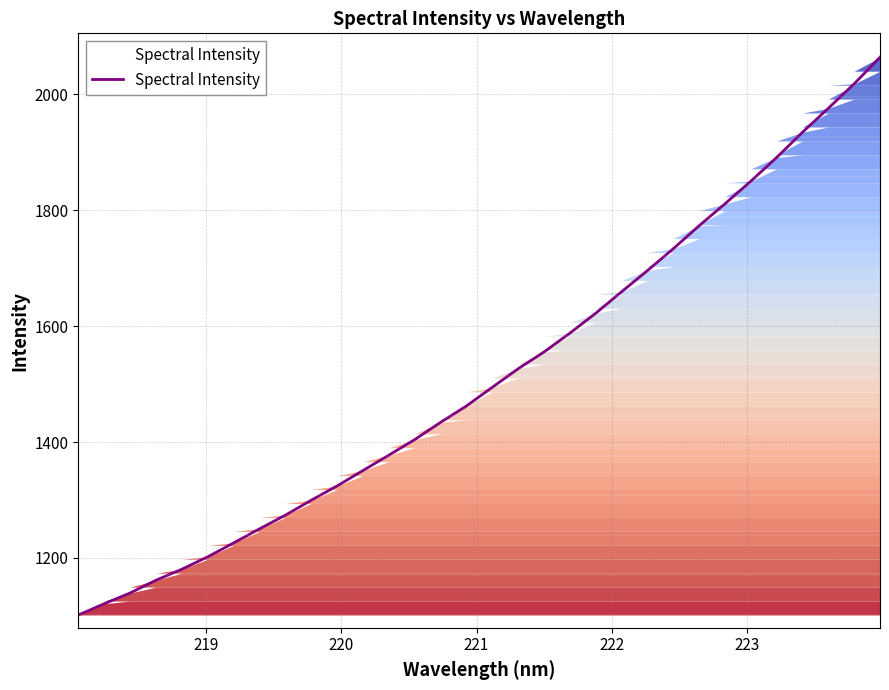

What is the minimum value shown in the chart?

1101.4